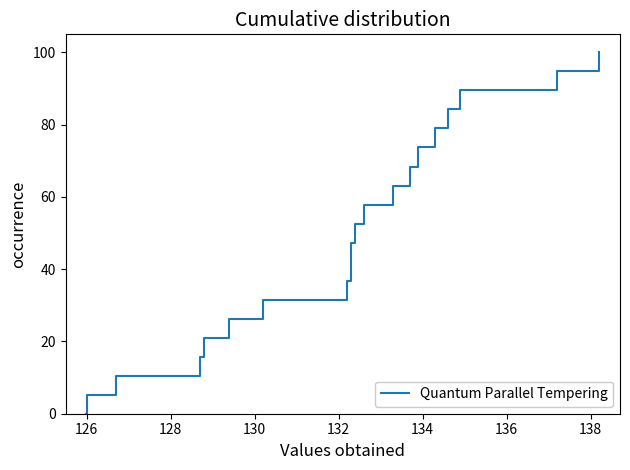

True or false: there are more than 2 points higher than both neighbors.

False